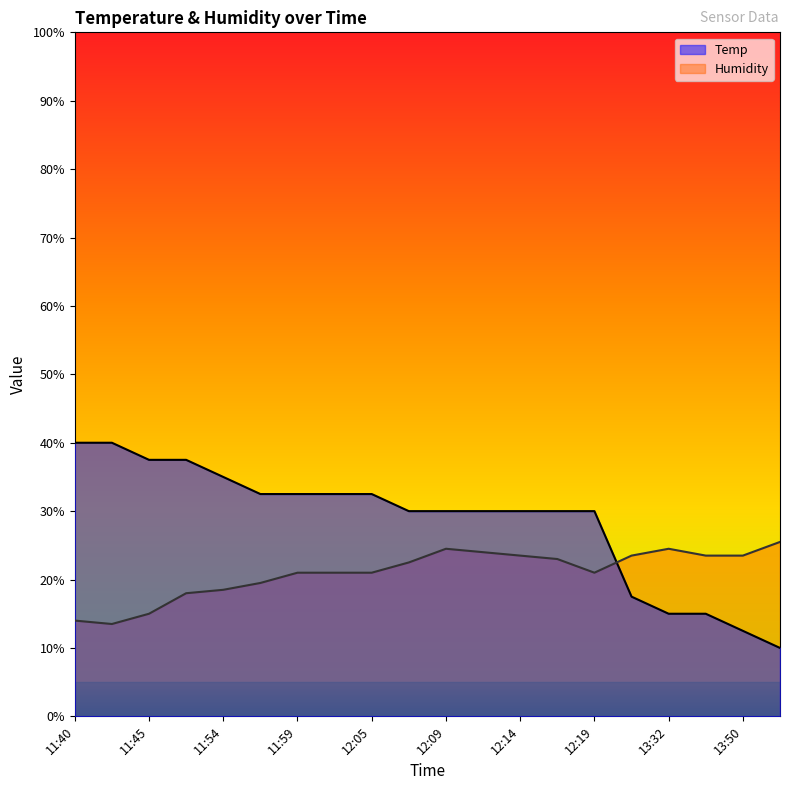

How many interior local peaks does the Humidity series have?

2